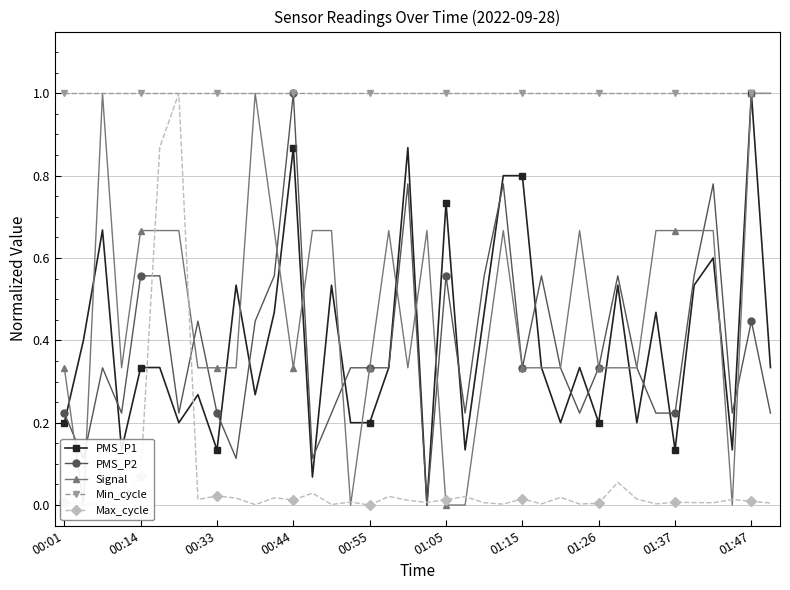

Is it true that Signal equals 0.7 at 23?

True